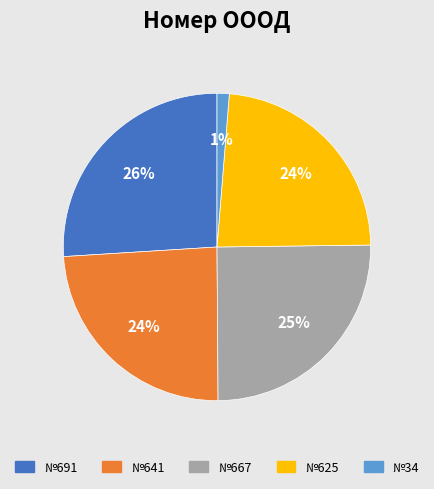

Is there a majority slice in this chart?

No